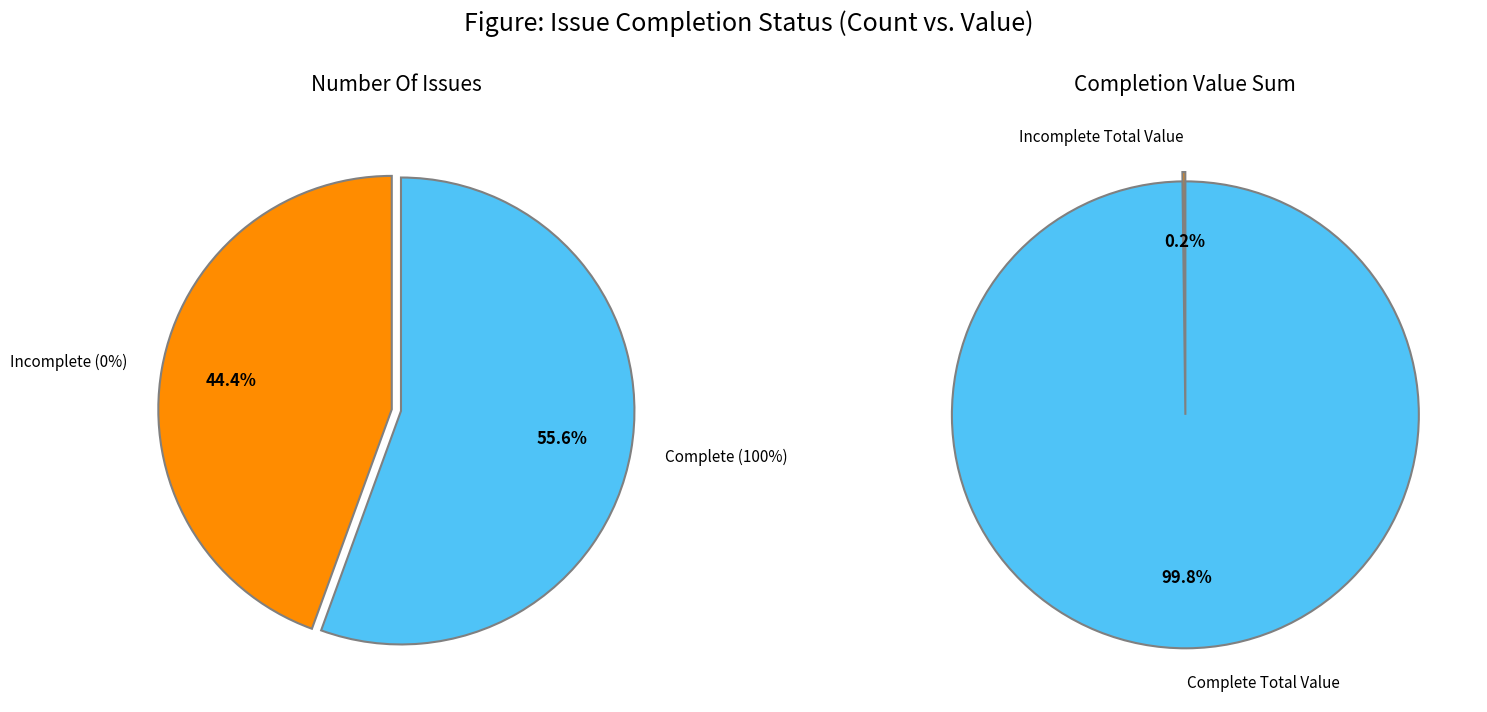

What portion of the pie excludes 3944?

100.0%